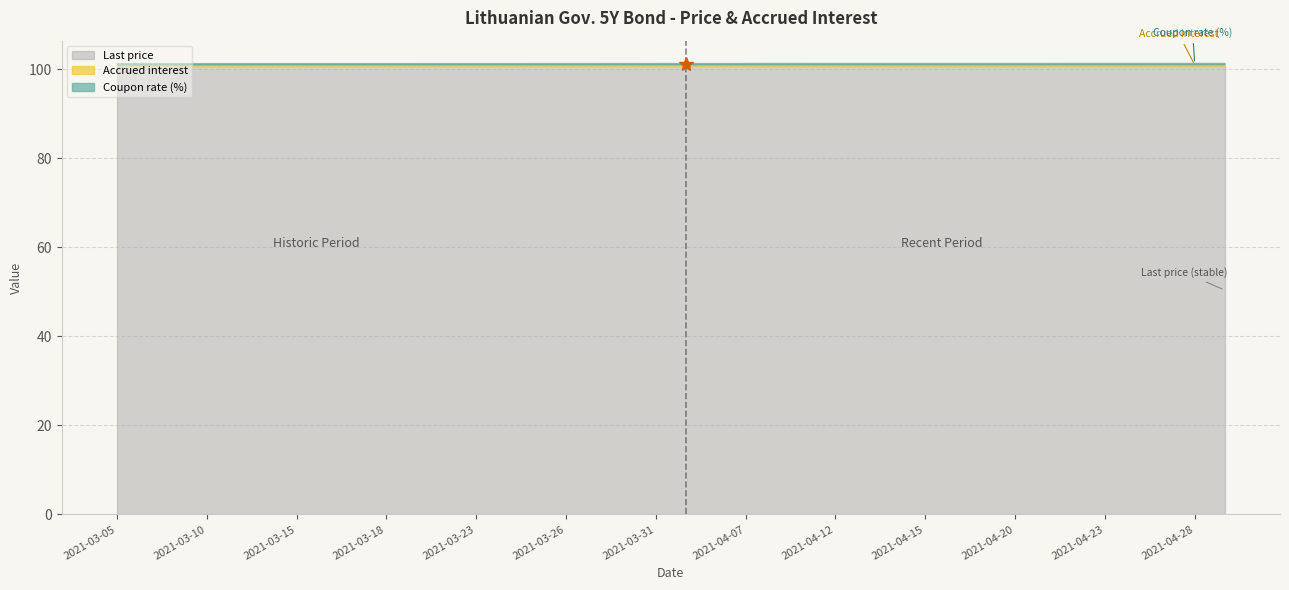

True or false: Last price and Coupon rate (%) cross at least once.

False